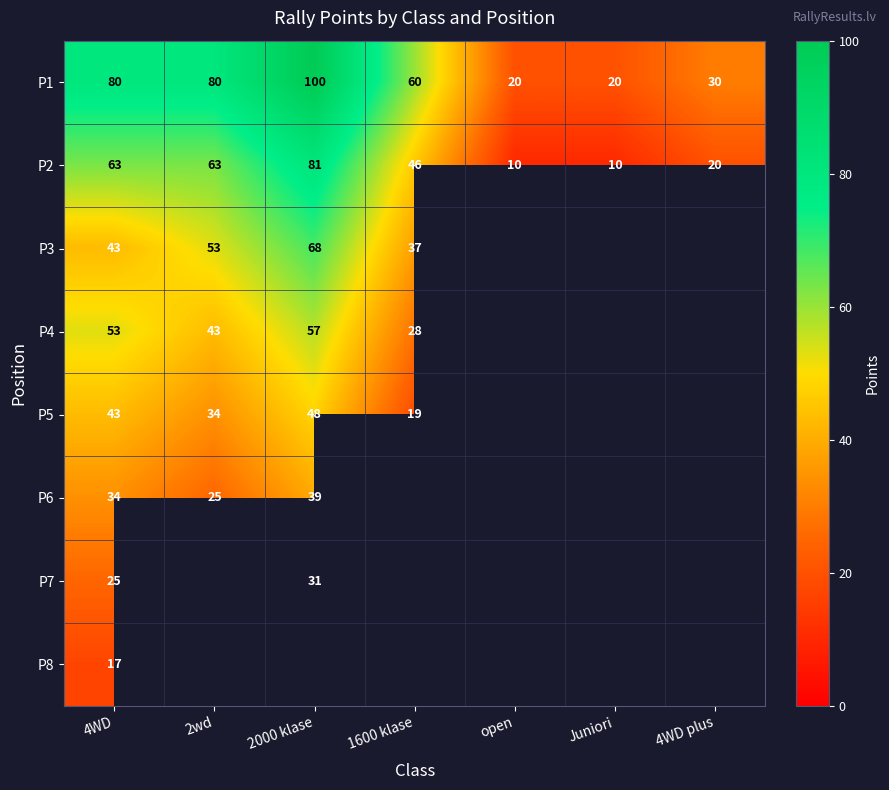

Where does the P1 series first go above 60?

4WD